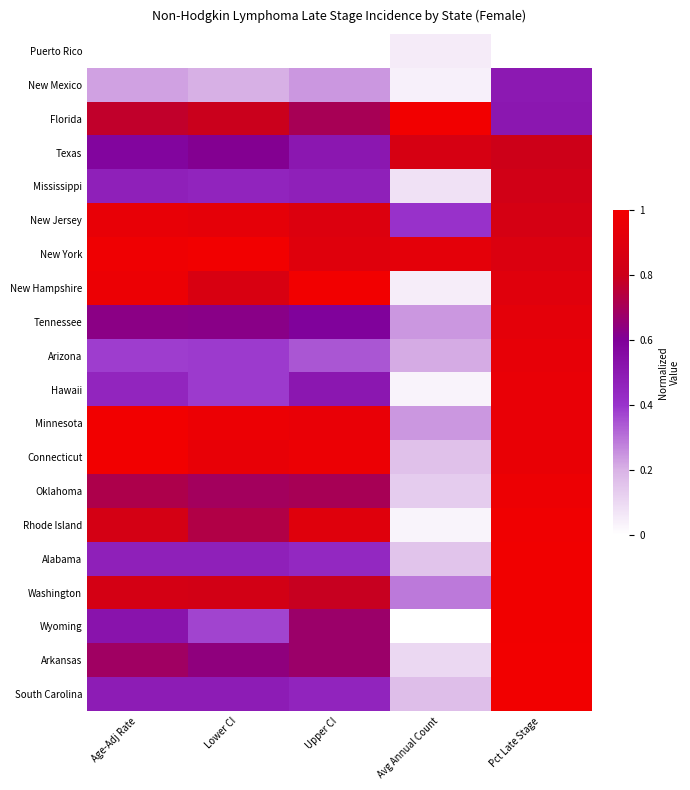

At which category is the sum across all series the highest?

Pct Late Stage